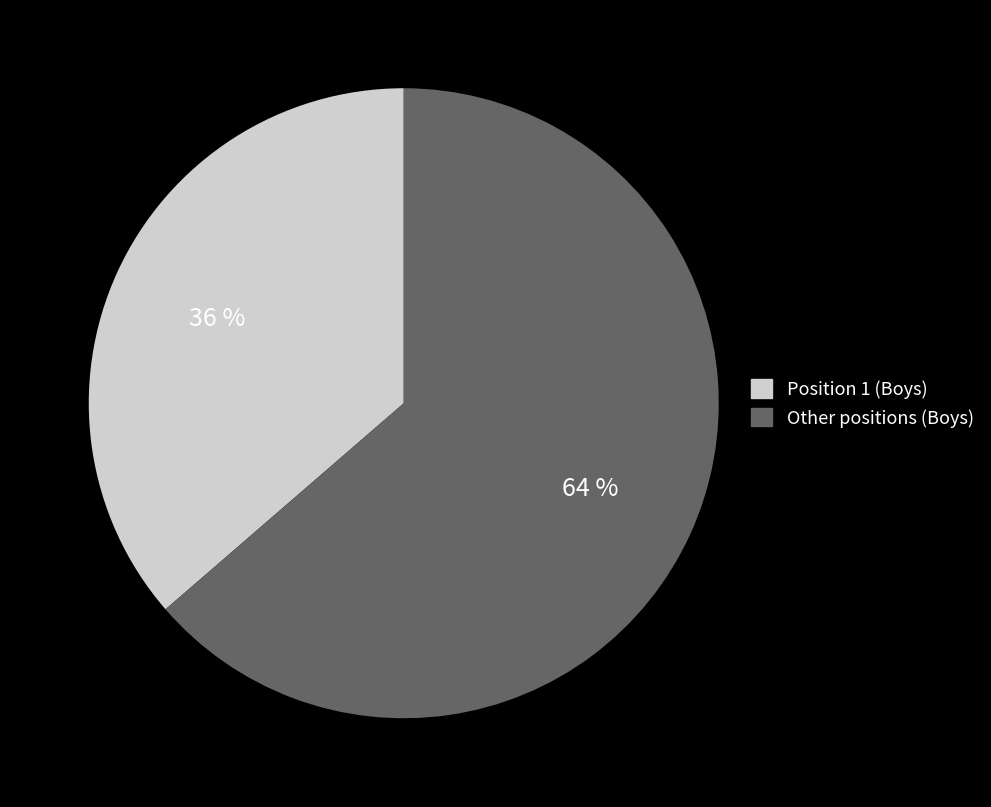

To the nearest percent, what is the average slice percentage?

50%